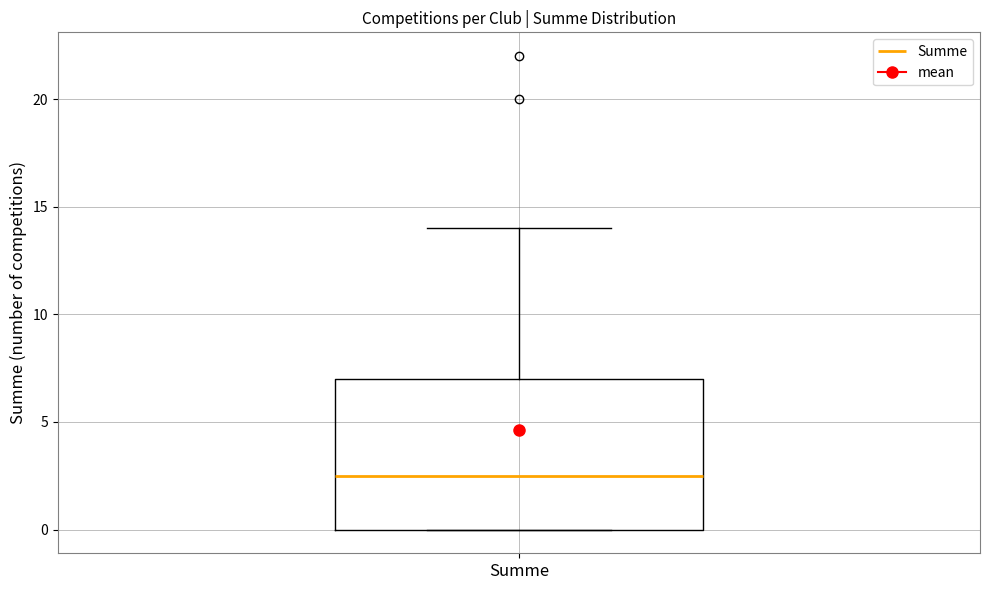

Read this box plot against the y-axis: the position of the median line, the range covered by the box, and the ends of both whiskers. The values are not printed on the chart, so give them approximately, as read against the axis.

median 2.5, box 0.0 to 7.0, whiskers 0.0 to 14.0